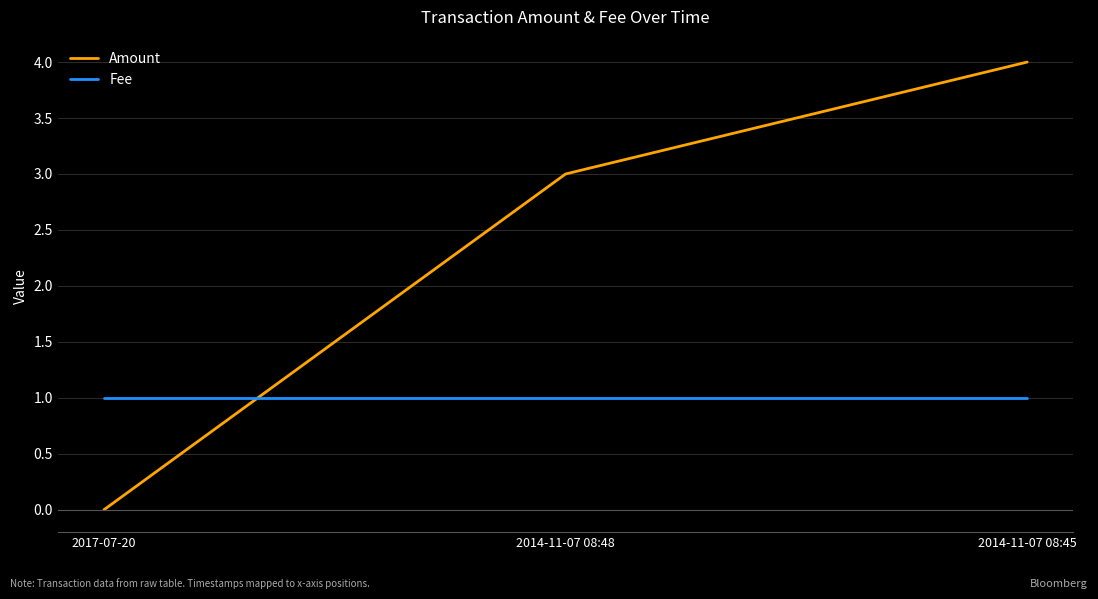

What is the maximum value for Fee?

1